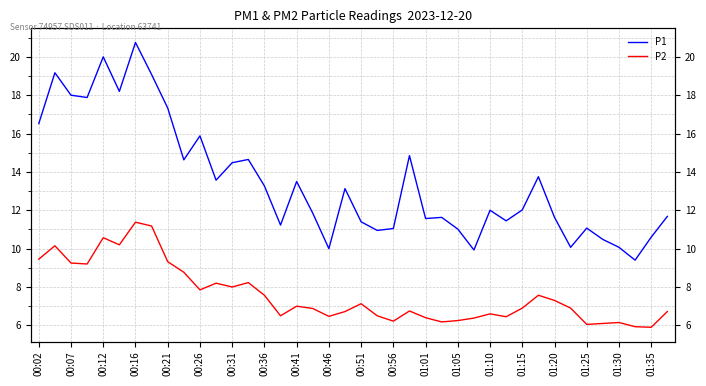

Rank the series at 00:07 from lowest to highest value.

P2, P1